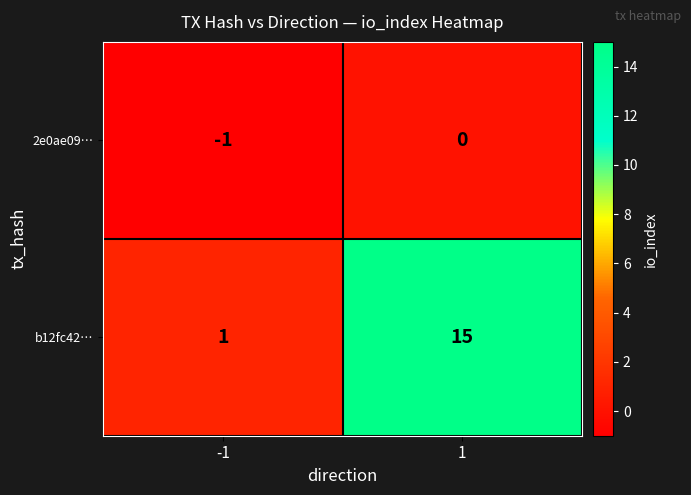

Reading left to right, extract all data points from this chart.

2e0ae09…: -1=-1	1=0
b12fc42…: -1=1	1=15